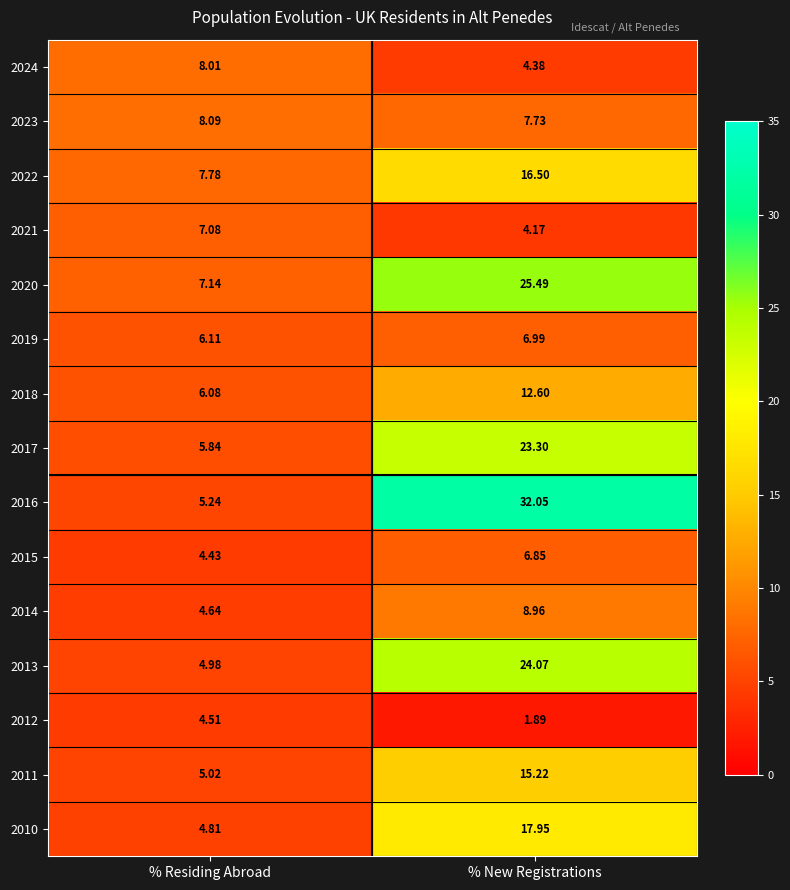

At which category is the sum across all series the highest?

% New Registrations